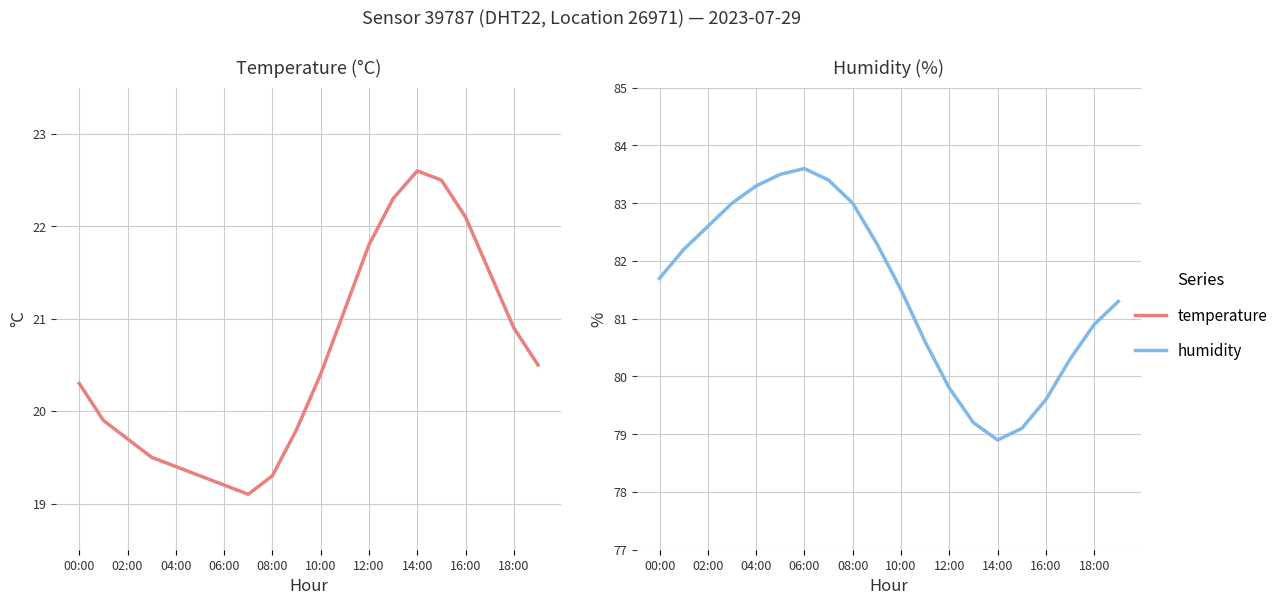

What is the sum of the temperature values at 14:00 and 18:00?

43.5